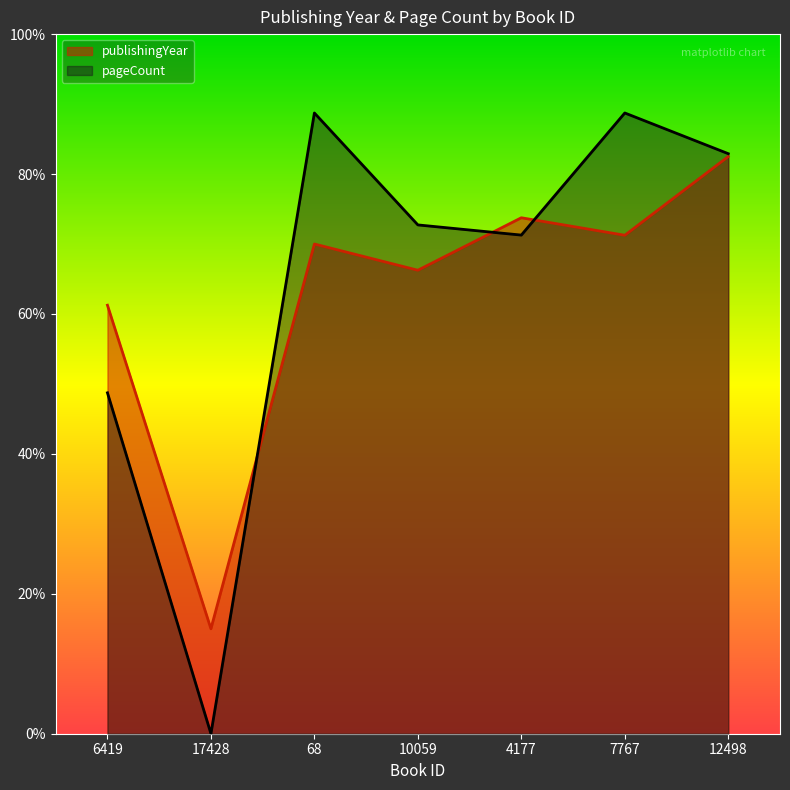

What is the average value of the pageCount series?

0.6